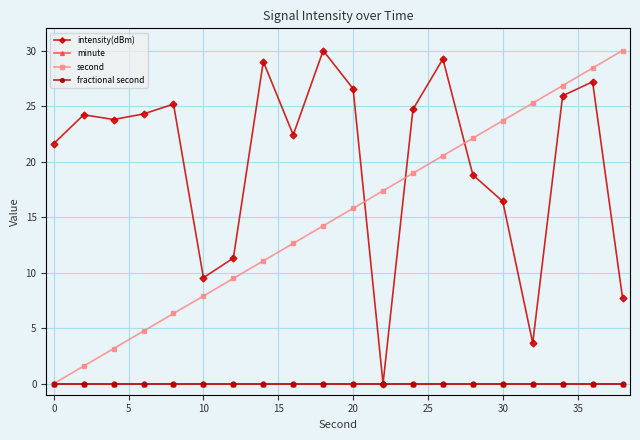

What is the value of the second point at the 2nd from the left?

1.6